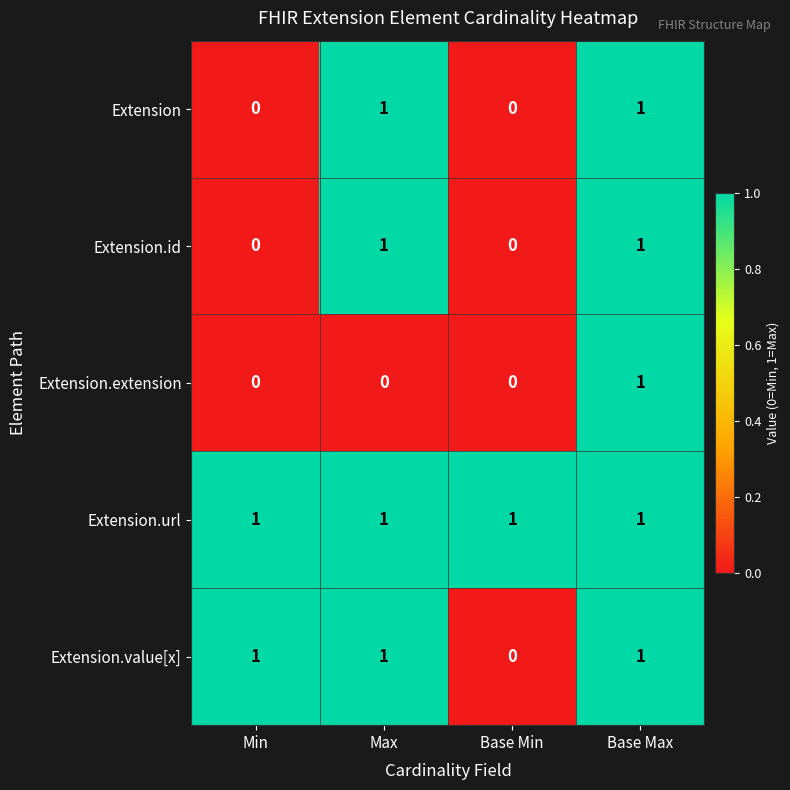

At which category is the sum across all series the highest?

Base Max